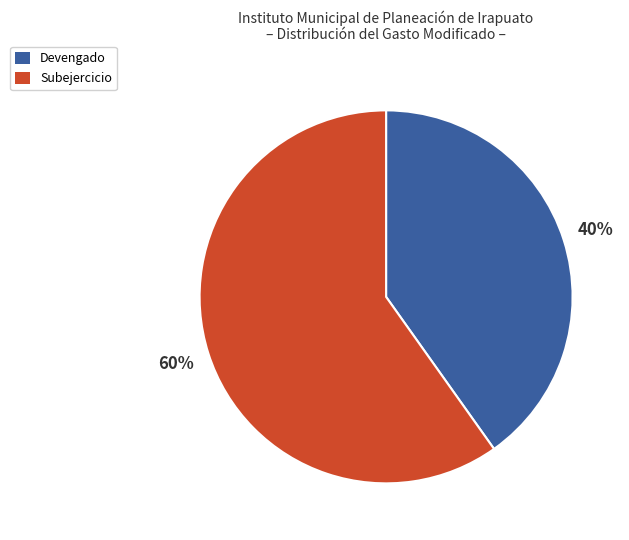

To the nearest percent, what is the difference between the Subejercicio and Devengado slice percentages?

20%